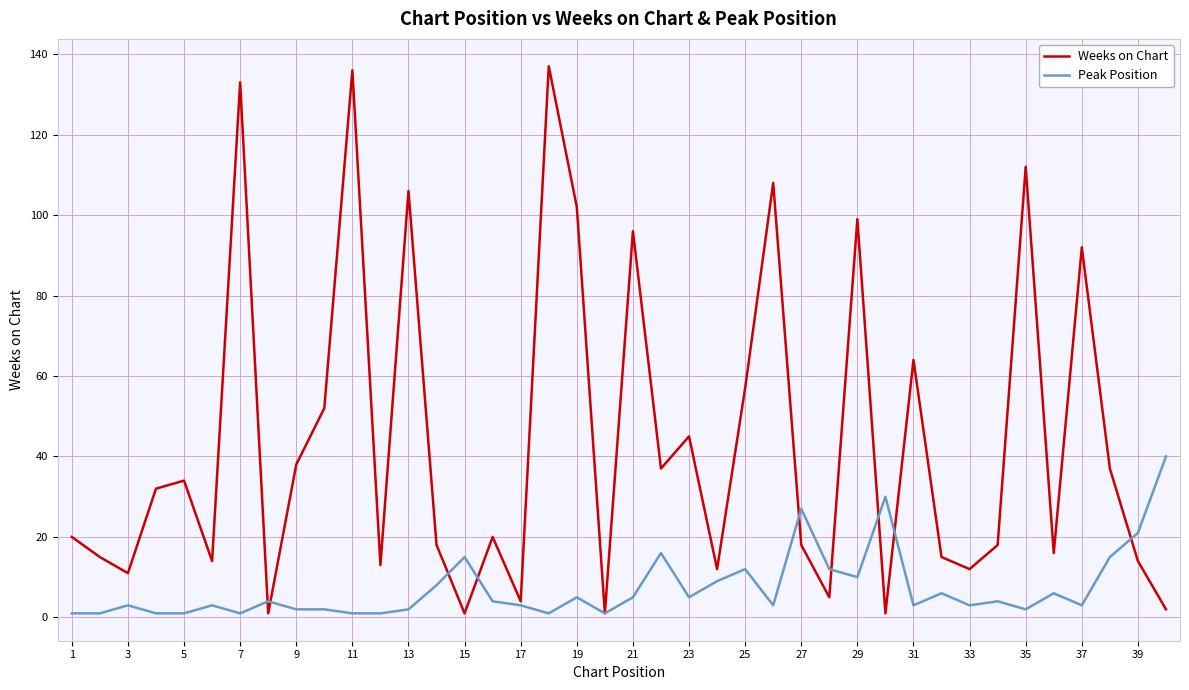

Which series has the largest total across all categories?

Weeks on Chart